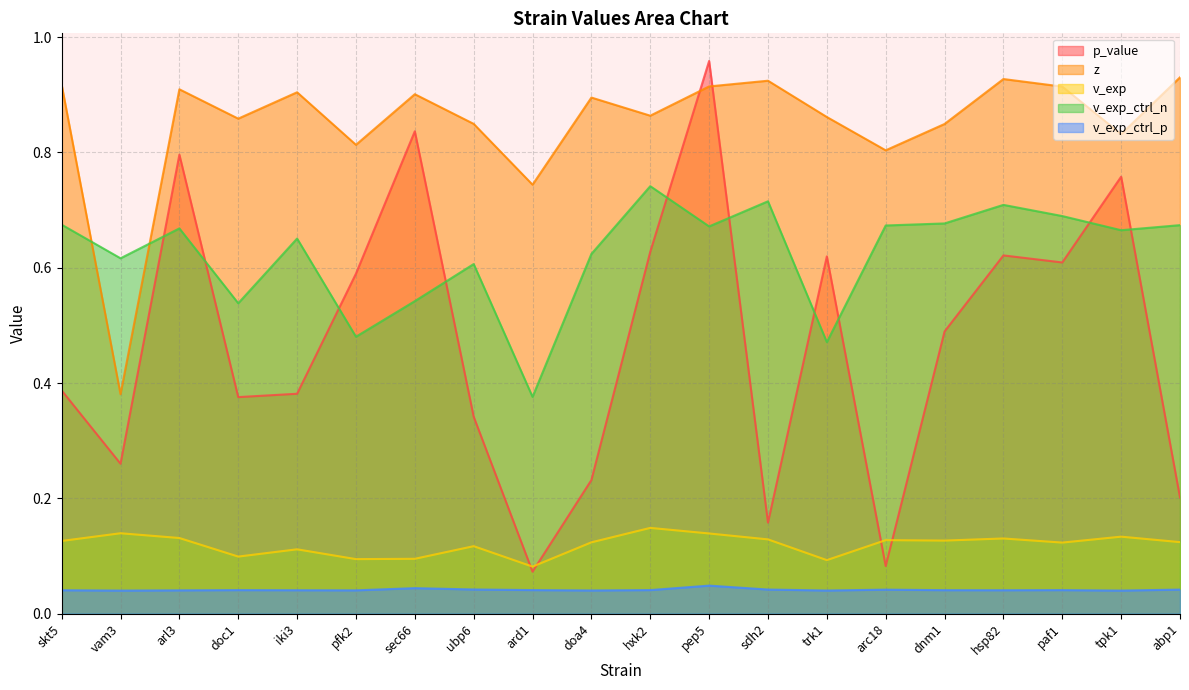

How many interior local peaks does the v_exp series have?

7